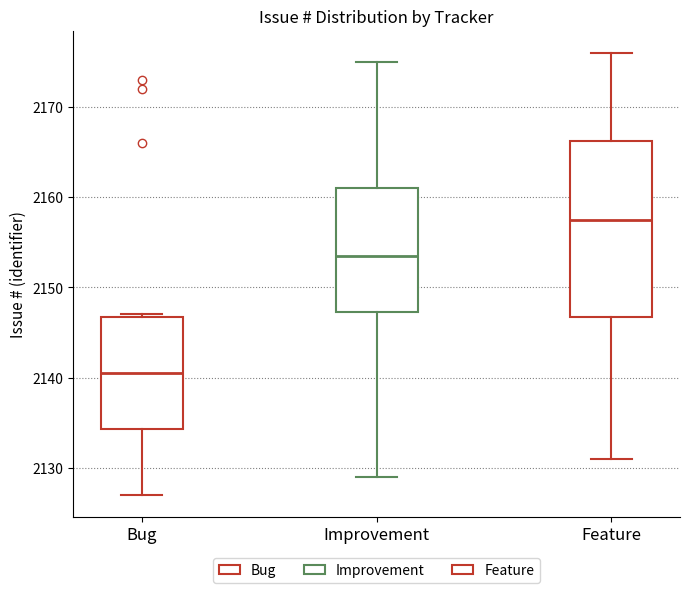

Reading left to right, read every box against the y-axis: the position of its median line, the range the box covers, and the ends of its whiskers. The values are not printed on the chart, so give them approximately, as read against the axis.

Bug: median 2141, box 2134 to 2147, whiskers 2127 to 2147
Improvement: median 2154, box 2147 to 2161, whiskers 2129 to 2175
Feature: median 2158, box 2147 to 2166, whiskers 2131 to 2176